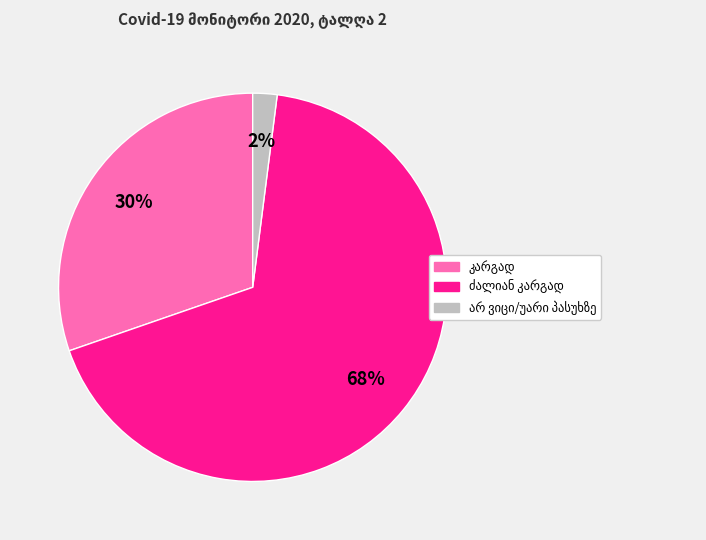

To the nearest percent, what is the difference between the largest and smallest slice percentages?

66%